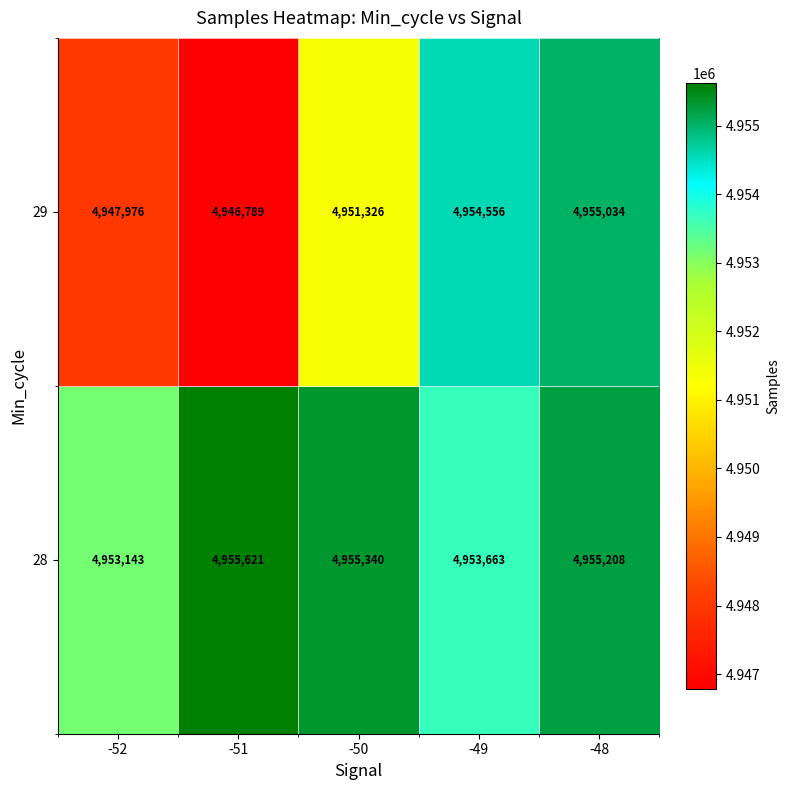

Is it true that 28 equals 2529689 at -50?

False